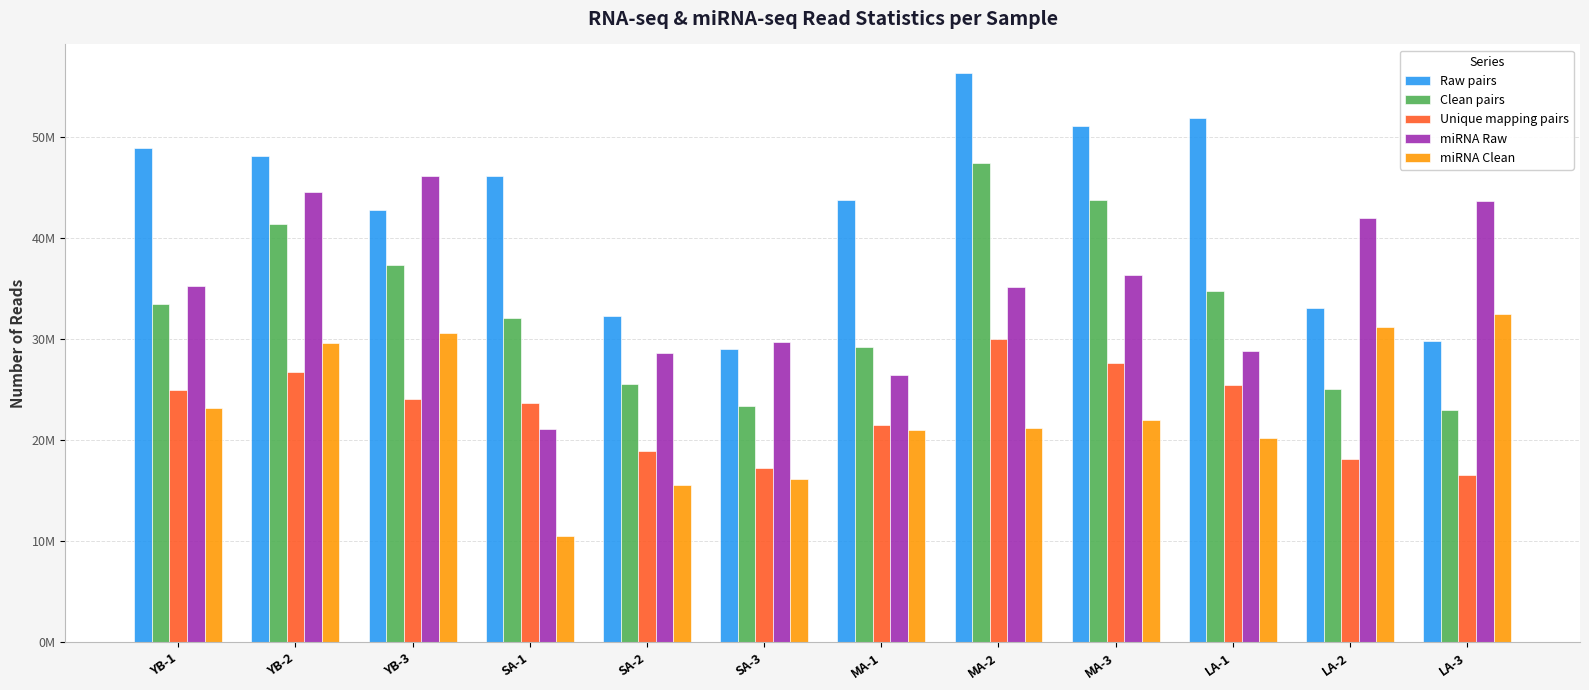

What is the sum of the miRNA Raw values at MA-1 and MA-3?

62715163